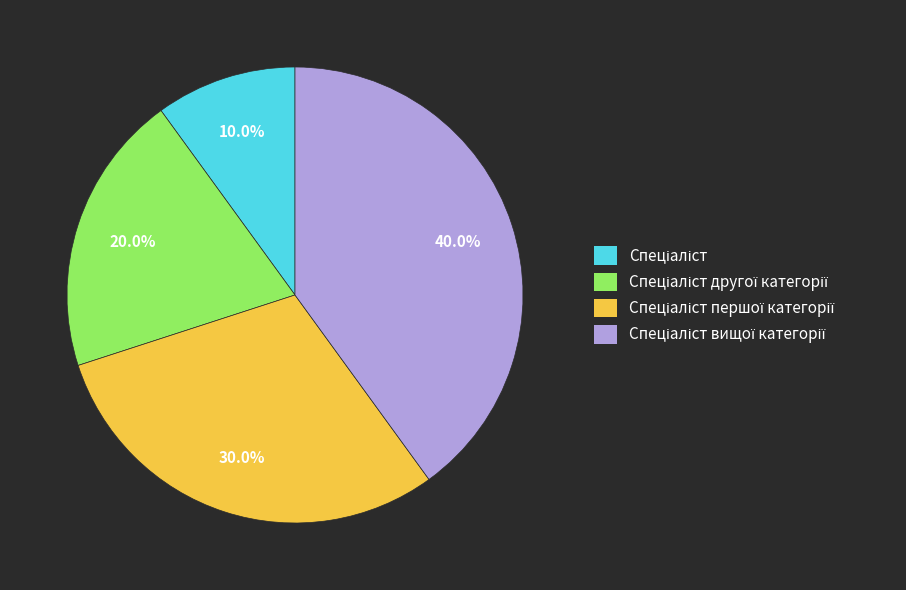

Is there any slice that represents more than half of the pie?

No